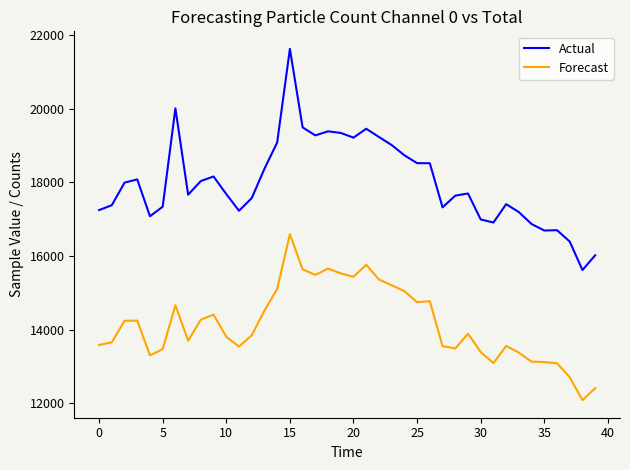

Which series has the largest range (max minus min)?

Actual